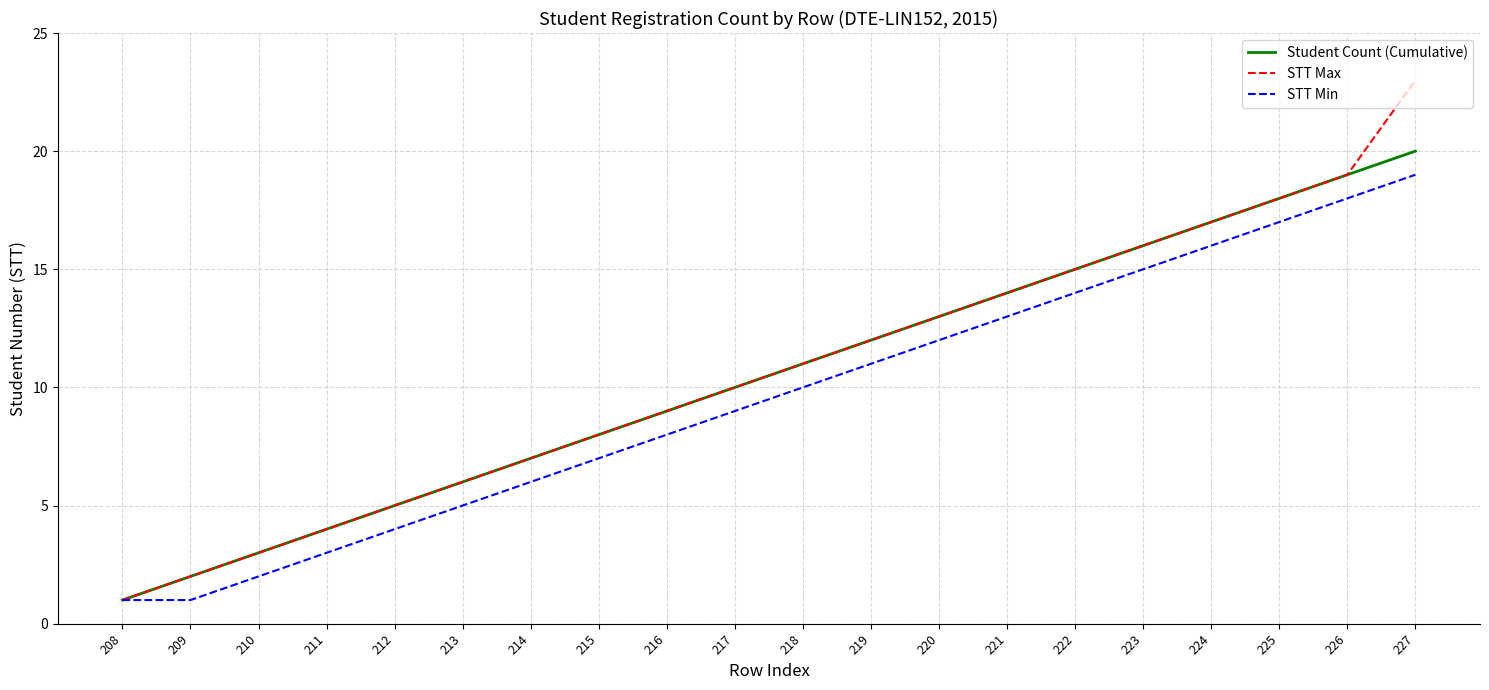

What is the total value across all series at 217?

29